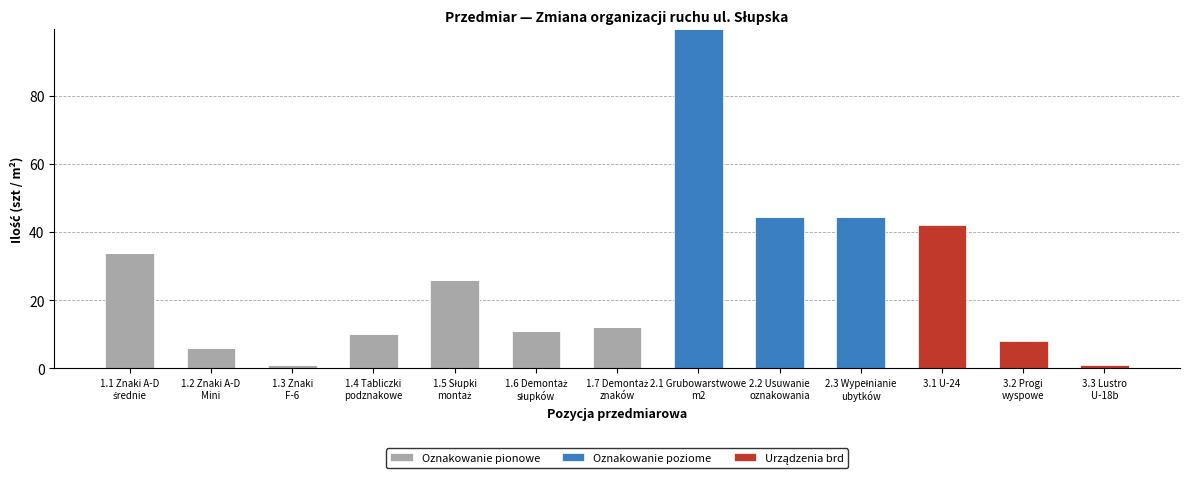

What is the maximum value for Oznakowanie pionowe?

34.0